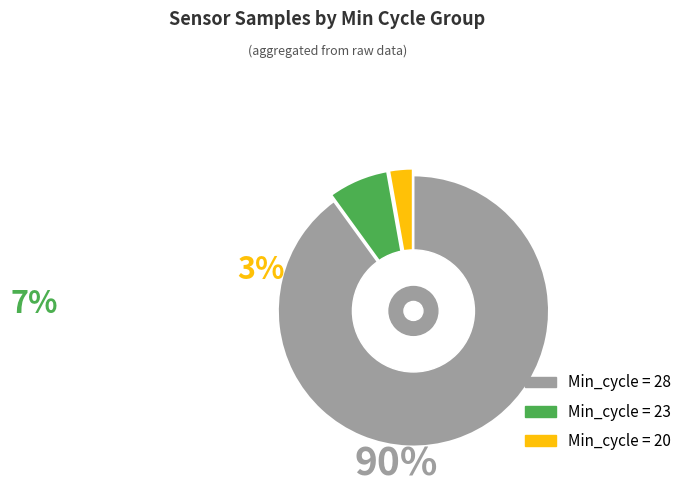

Does any single category account for the majority?

Yes